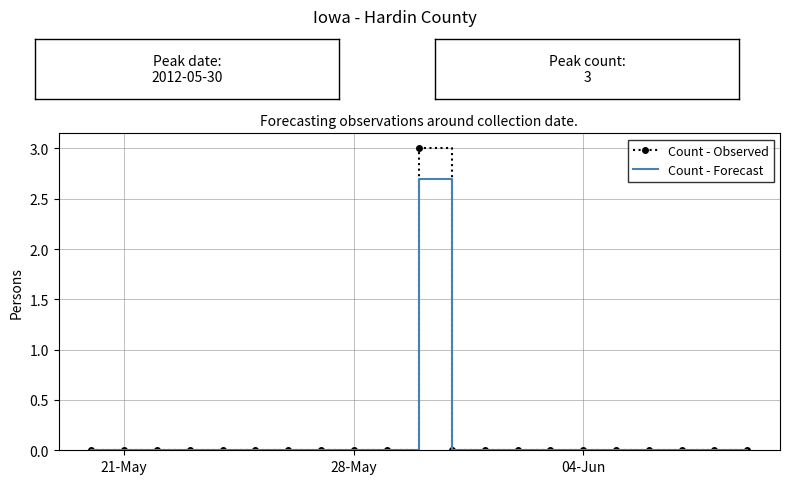

What is the greatest value displayed?

3.0